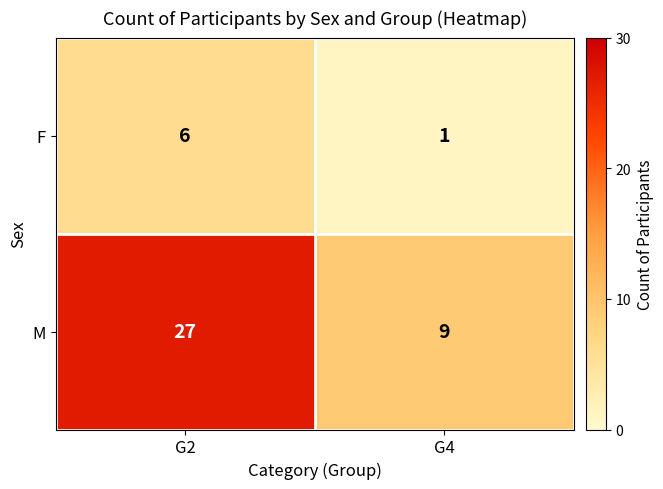

Reading left to right, transcribe all the data shown in this chart.

F: 6	1
M: 27	9